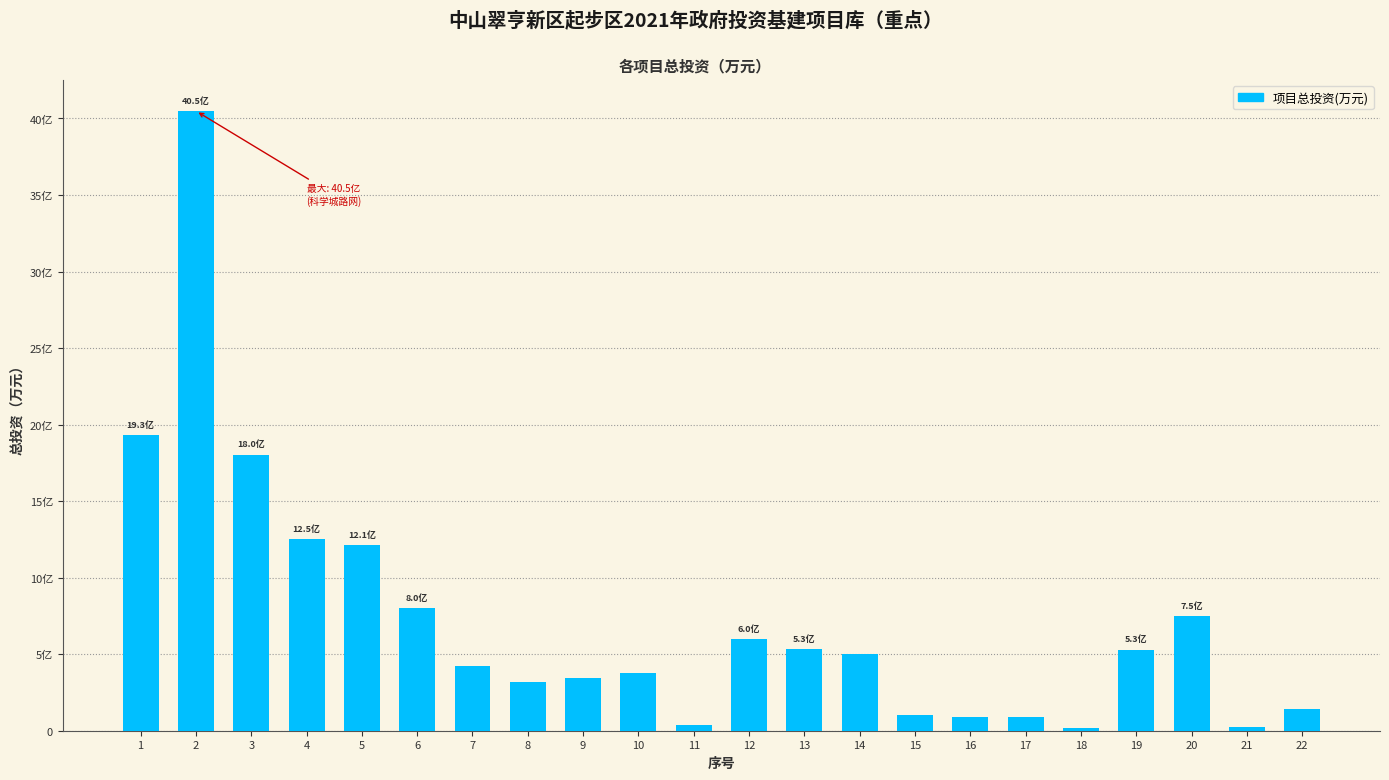

What is the greatest value displayed?

404901.2